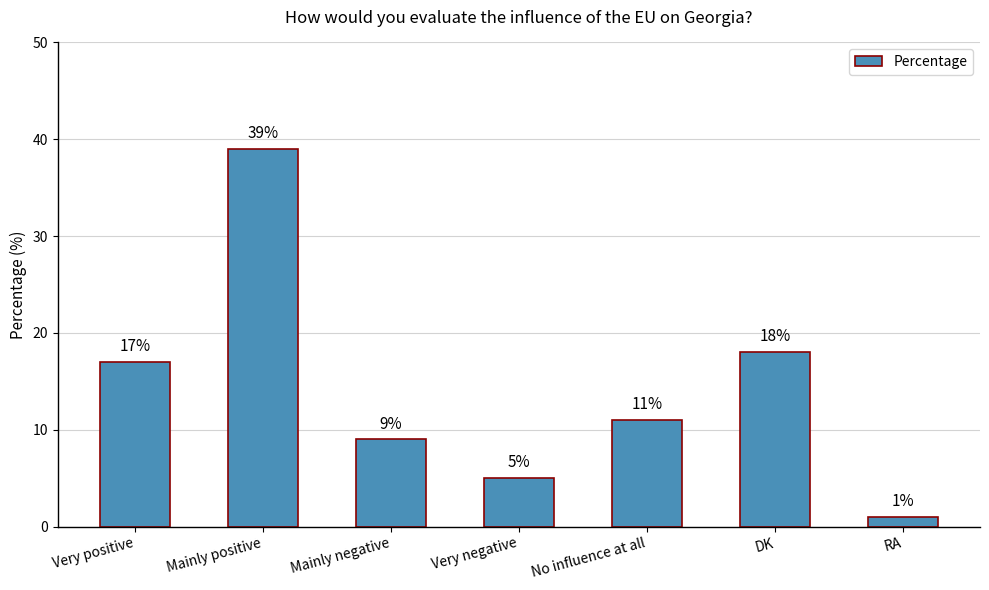

What is the difference between the maximum and minimum values?

38